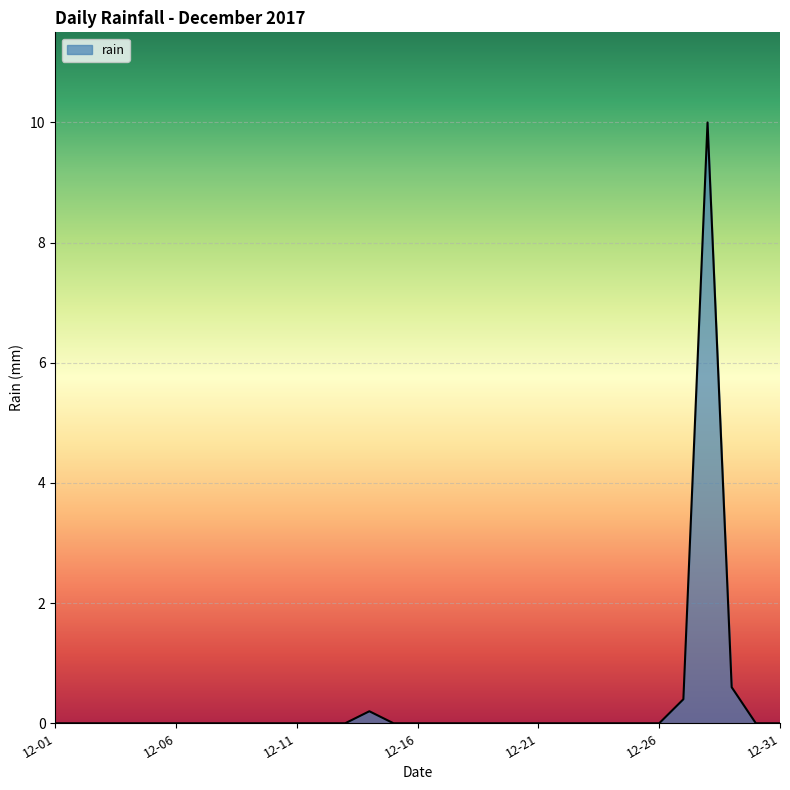

What is the difference between the maximum and minimum values?

10.0